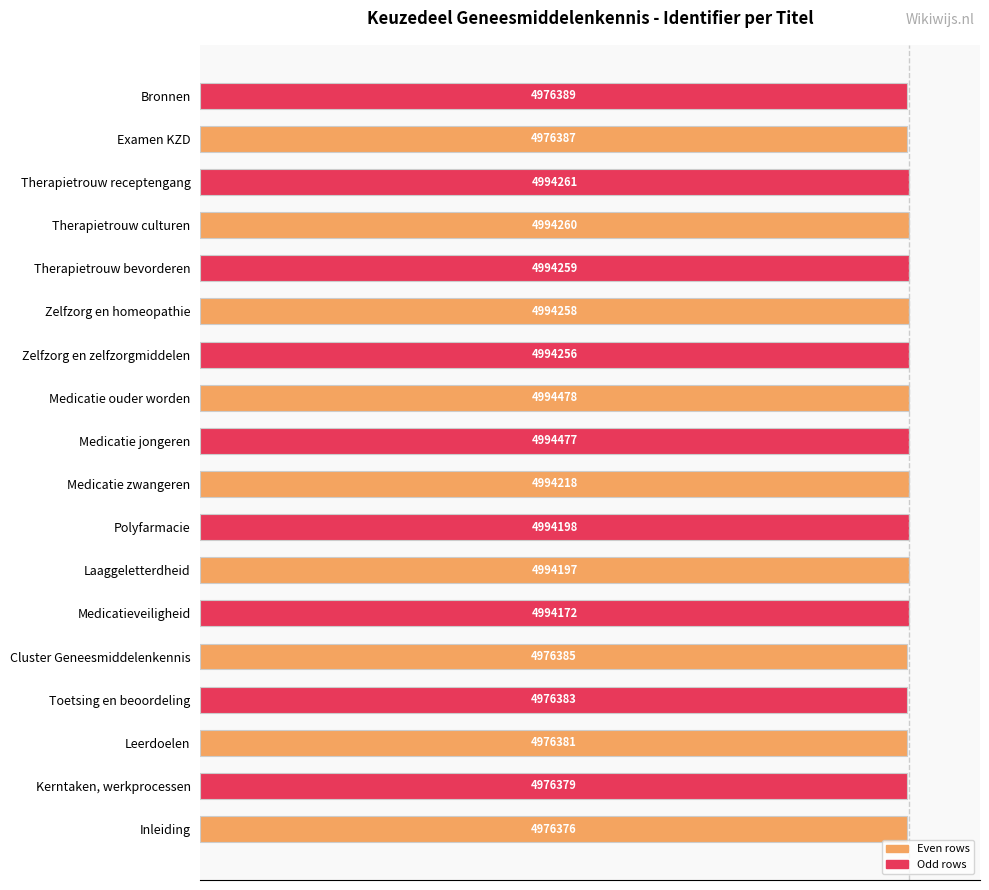

How many bars are there in total?

18